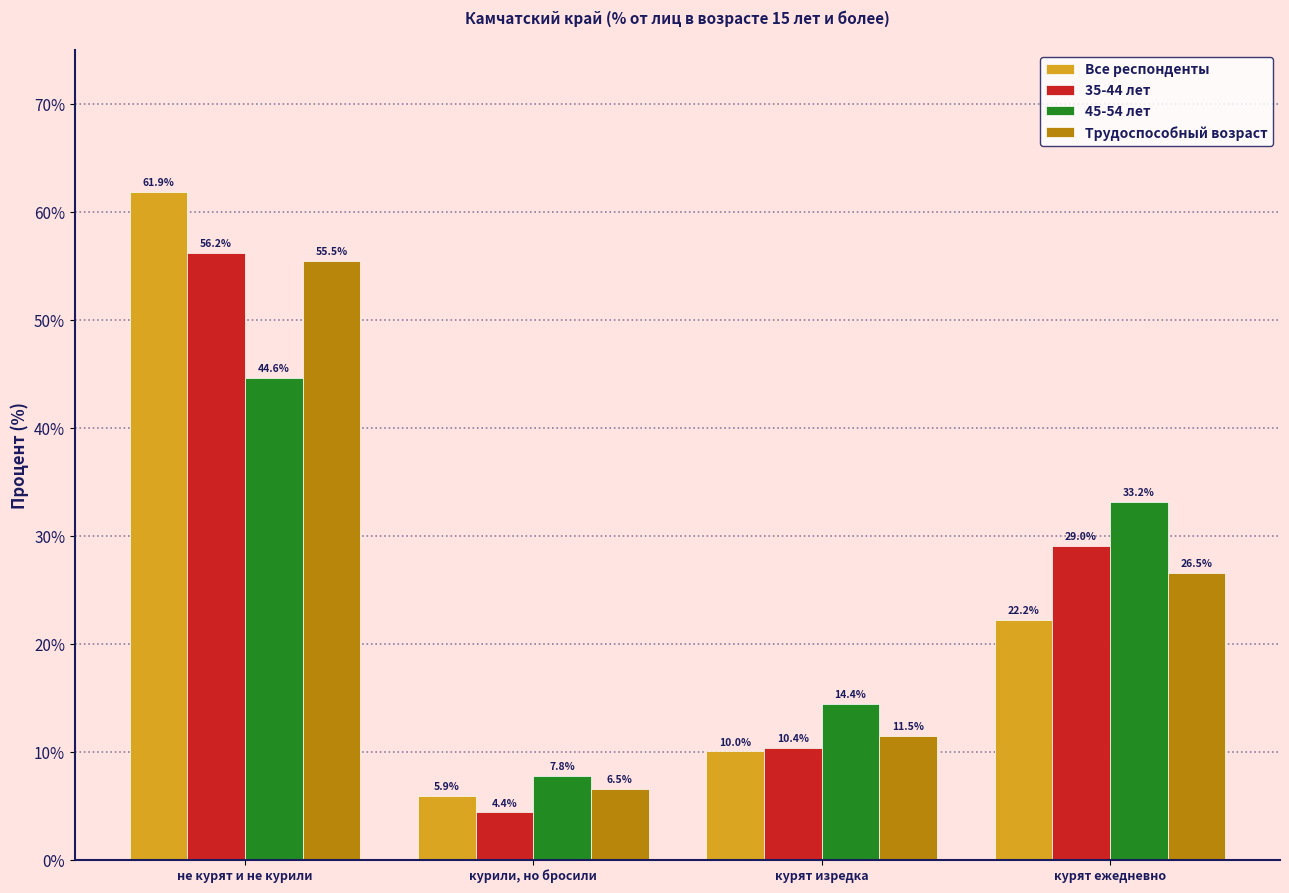

What position from the right is курят изредка?

2